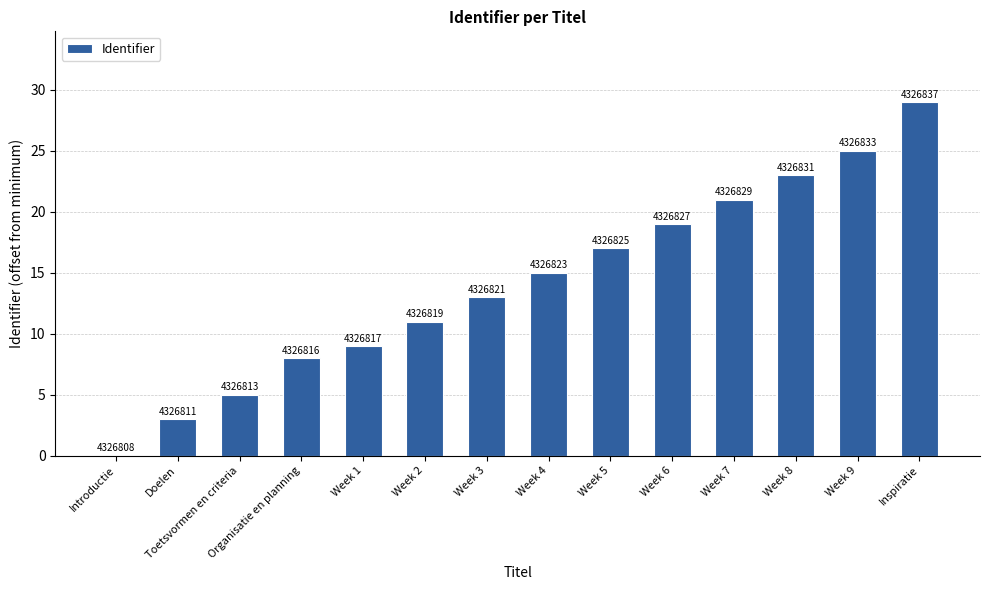

Approximately how many times larger is the value at Week 3 compared to Toetsvormen en criteria?

2.6